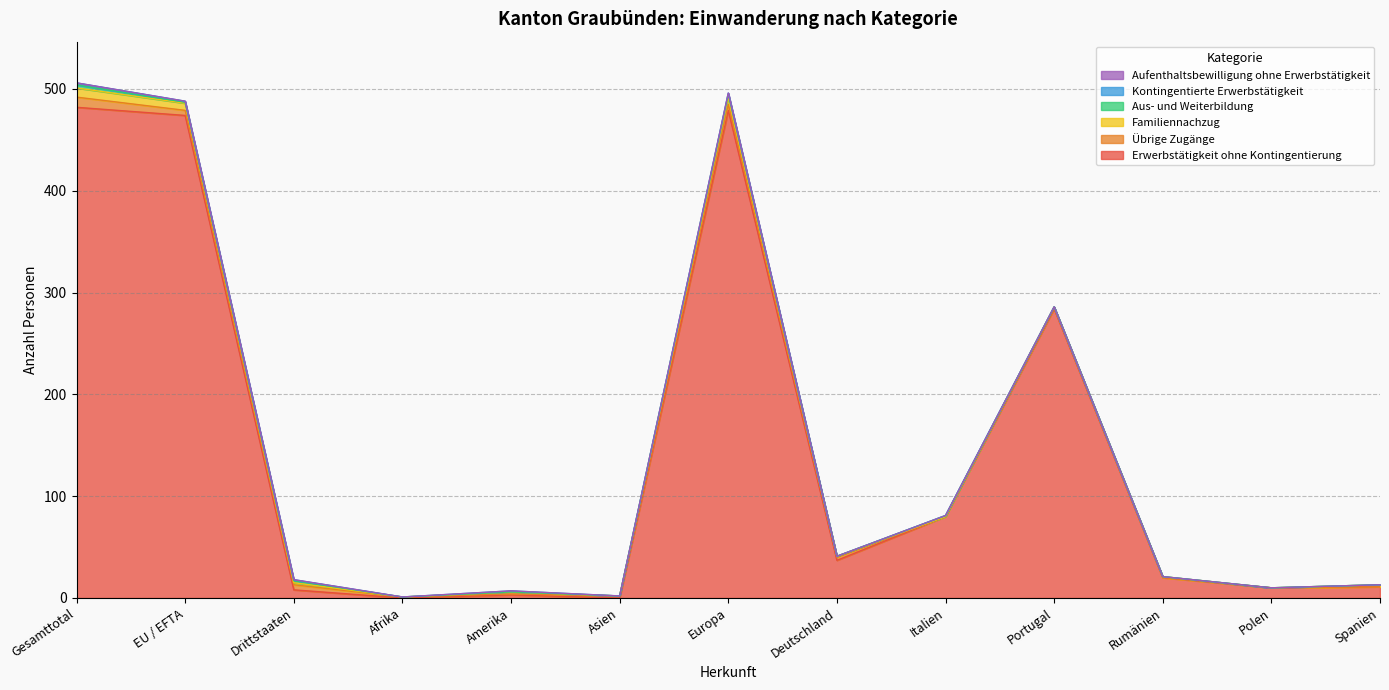

How many series are shown in this chart?

6